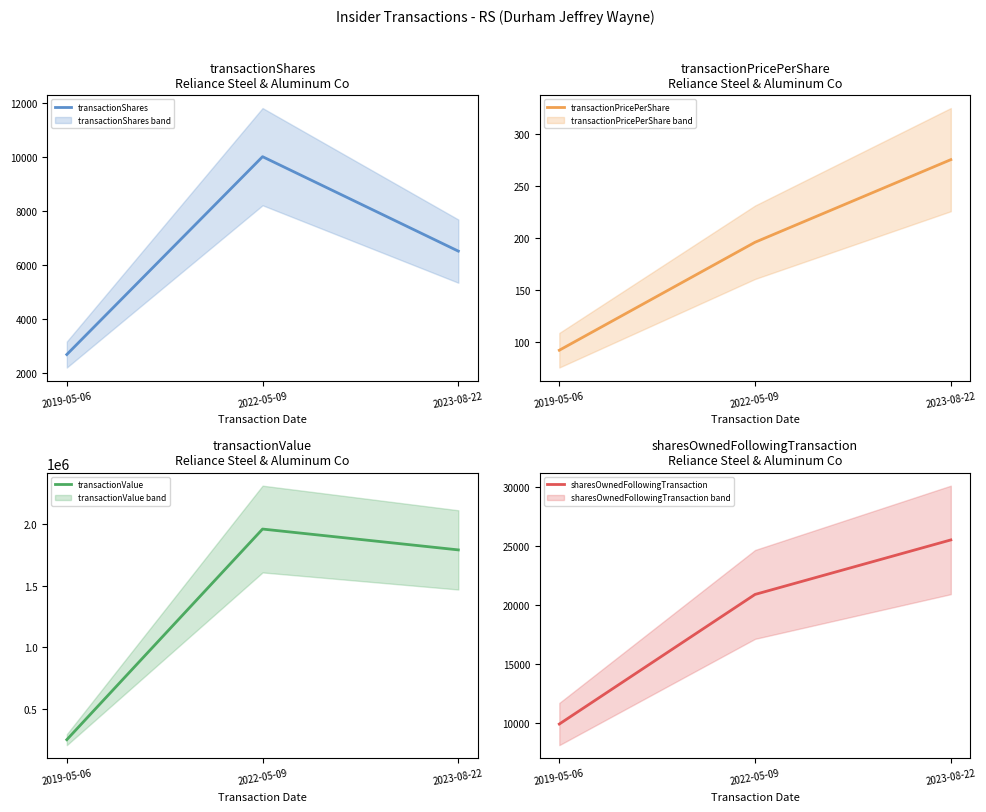

What is the maximum value shown in the chart?

1960565.0